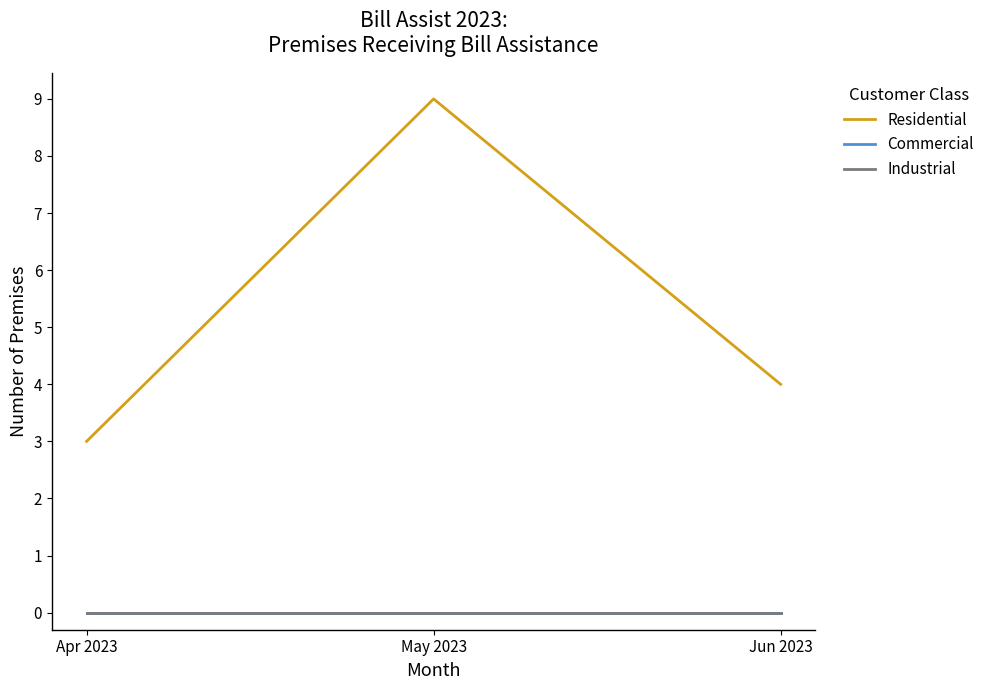

List the series in order of their peak value, highest first.

Residential, Commercial, Industrial